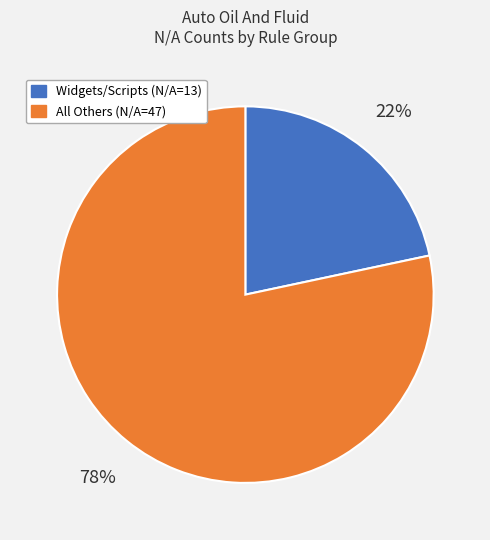

Which category has the biggest portion of the pie?

All Others (N/A=47)